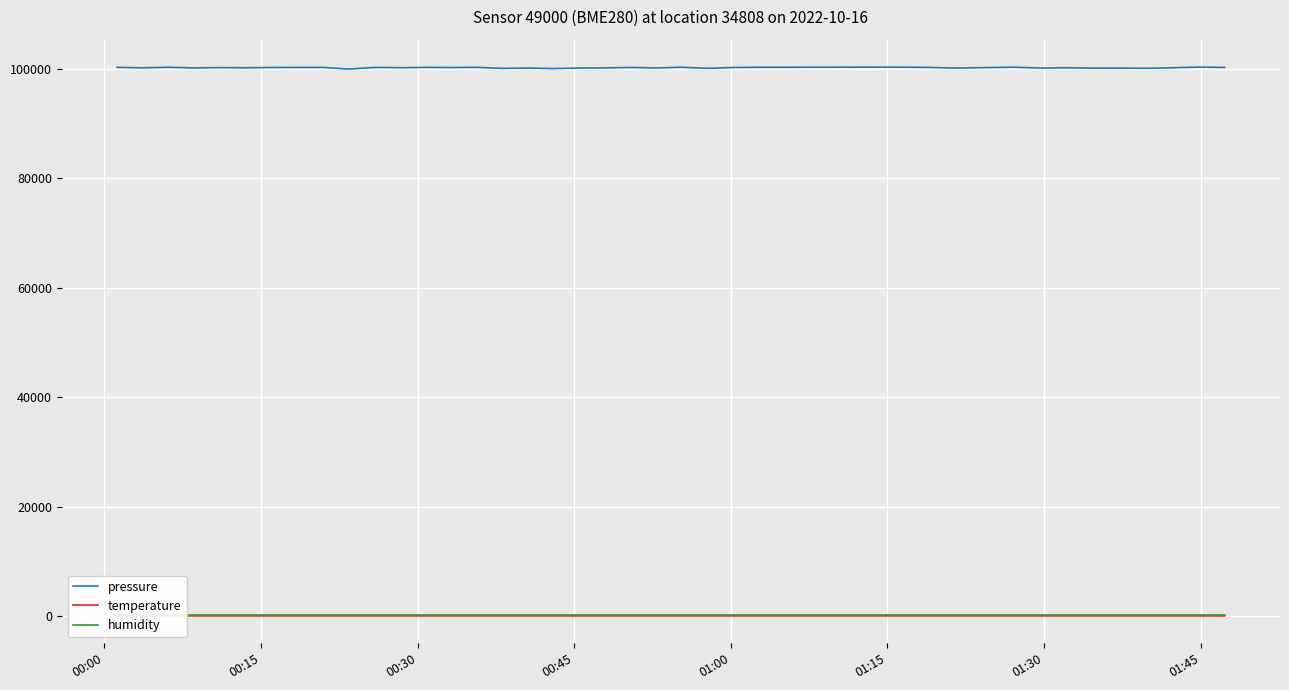

What is the difference between the maximum and minimum values in the pressure series?

359.8